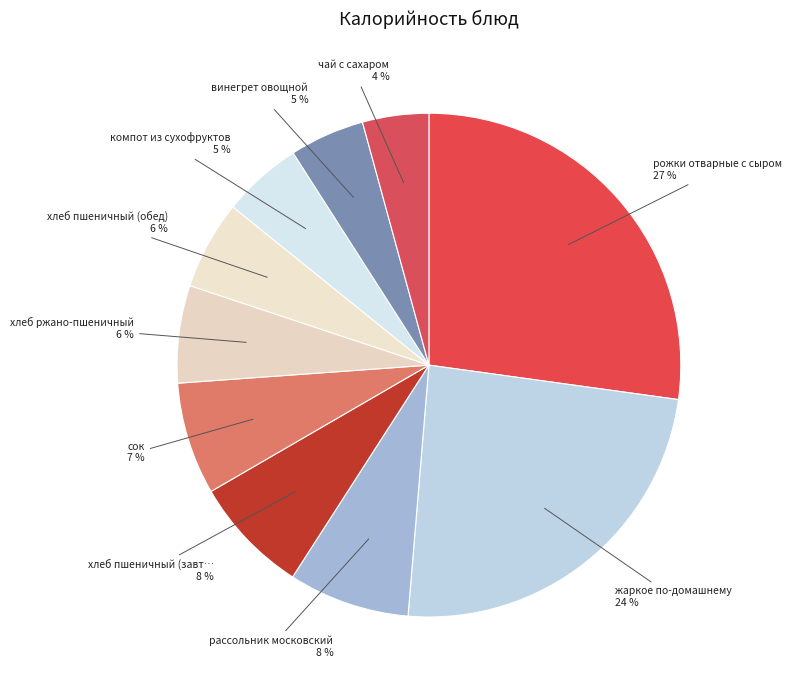

How many segments does this pie chart have?

10